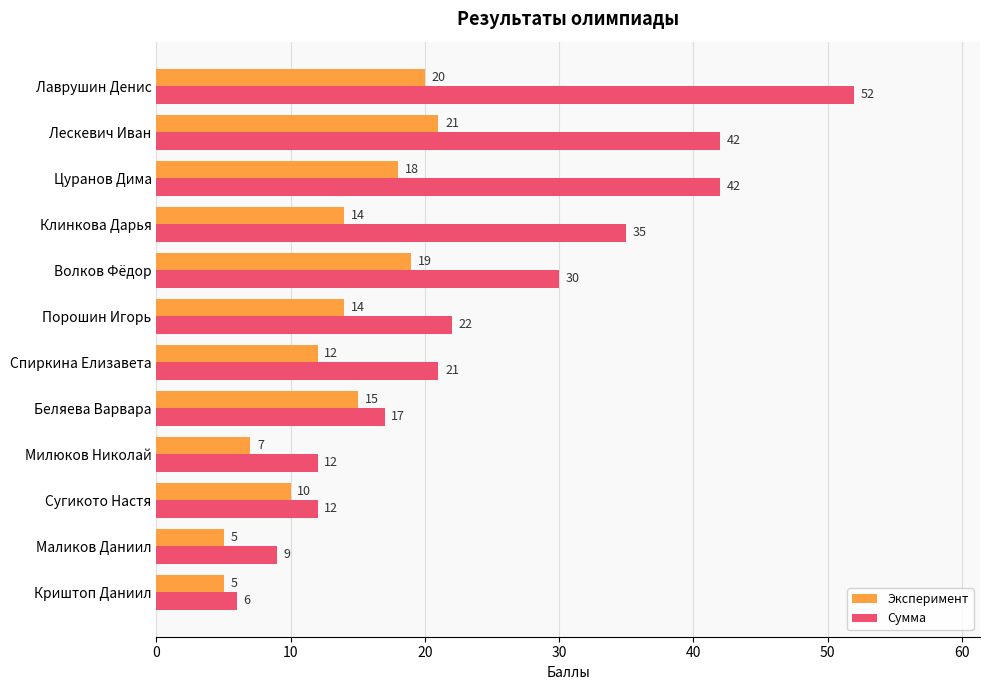

Between Цуранов Дима and Спиркина Елизавета, which series saw the biggest shift?

Сумма